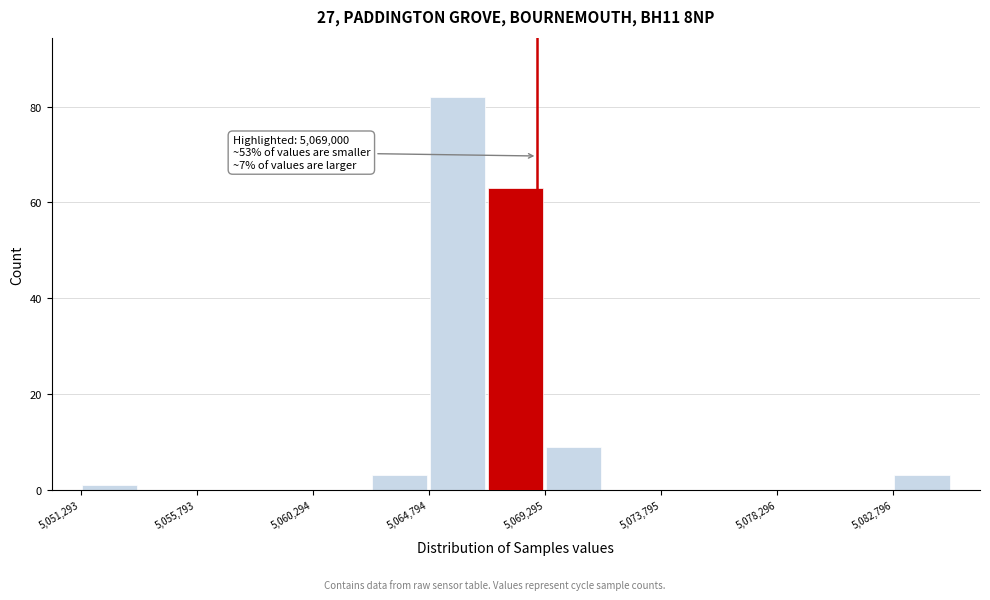

Over which range of the x-axis is the bar tallest?

5065000 to 5067000